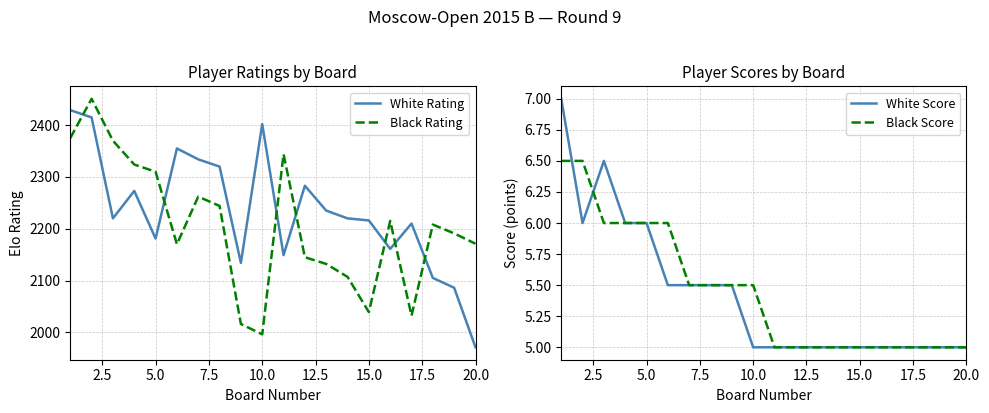

True or false: White Rating has a value of 2955 at 20.0.

False